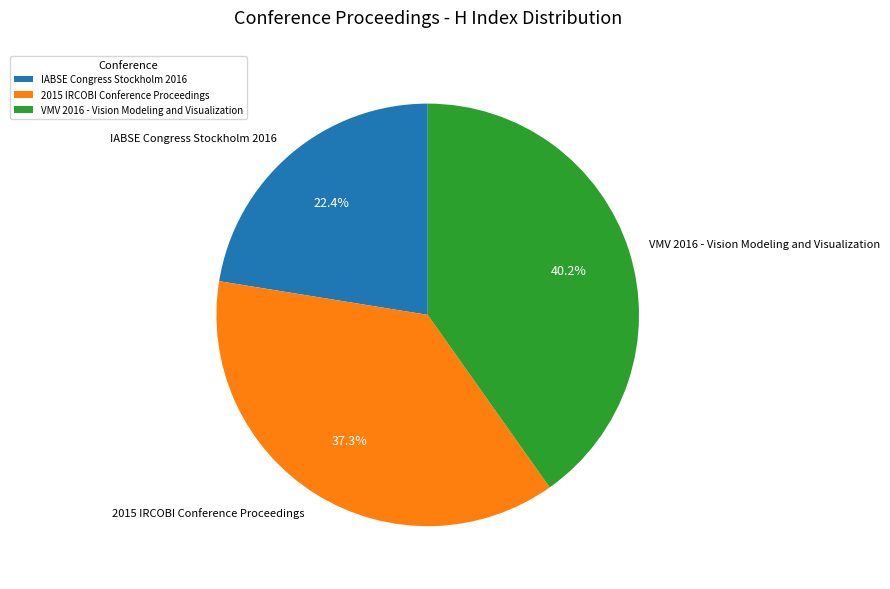

The IABSE Congress Stockholm 2016 slice represents 17% of the pie. True or false?

False